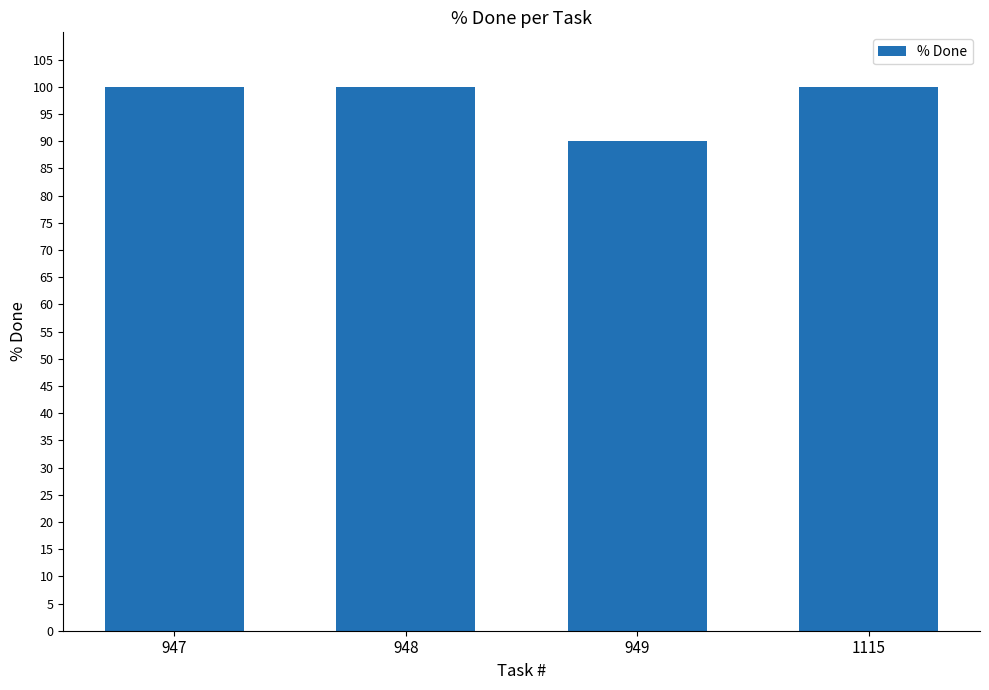

What is the value of the 1st bar from the left?

100